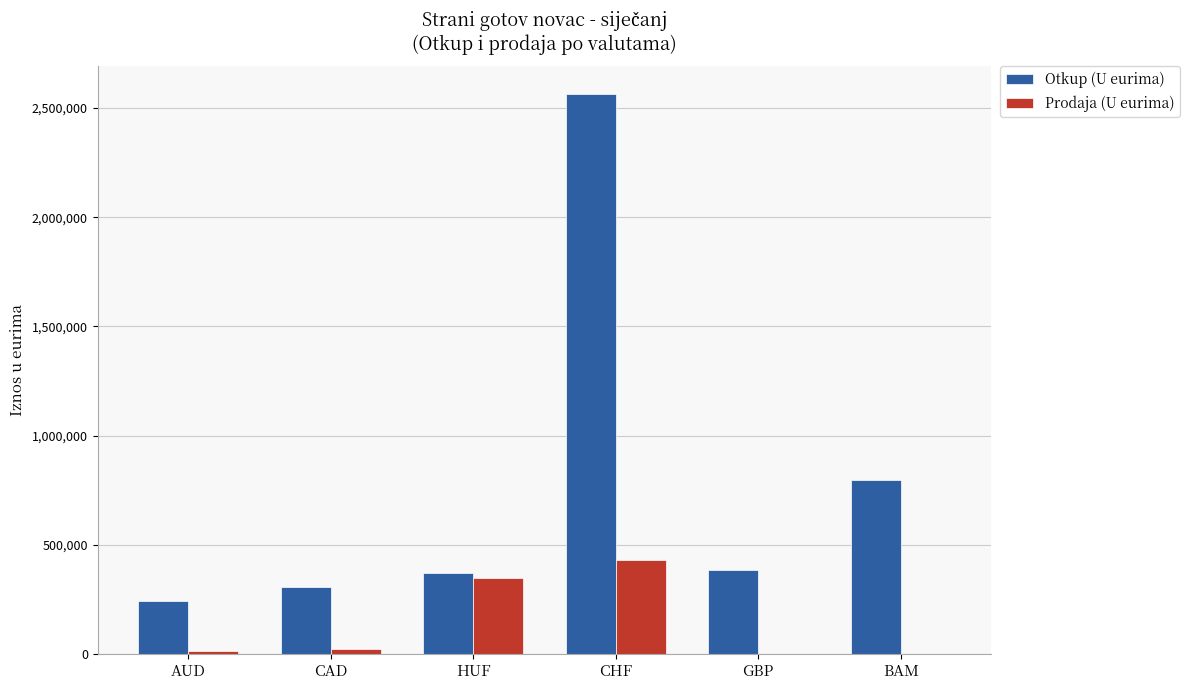

Which category has the highest value across all series?

CHF